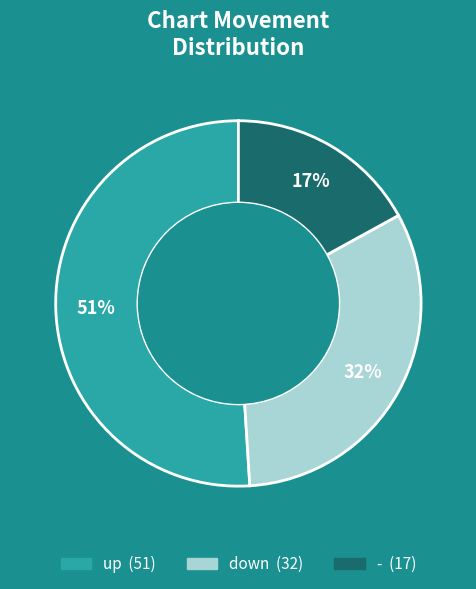

To the nearest percent, what is the average slice percentage?

33%